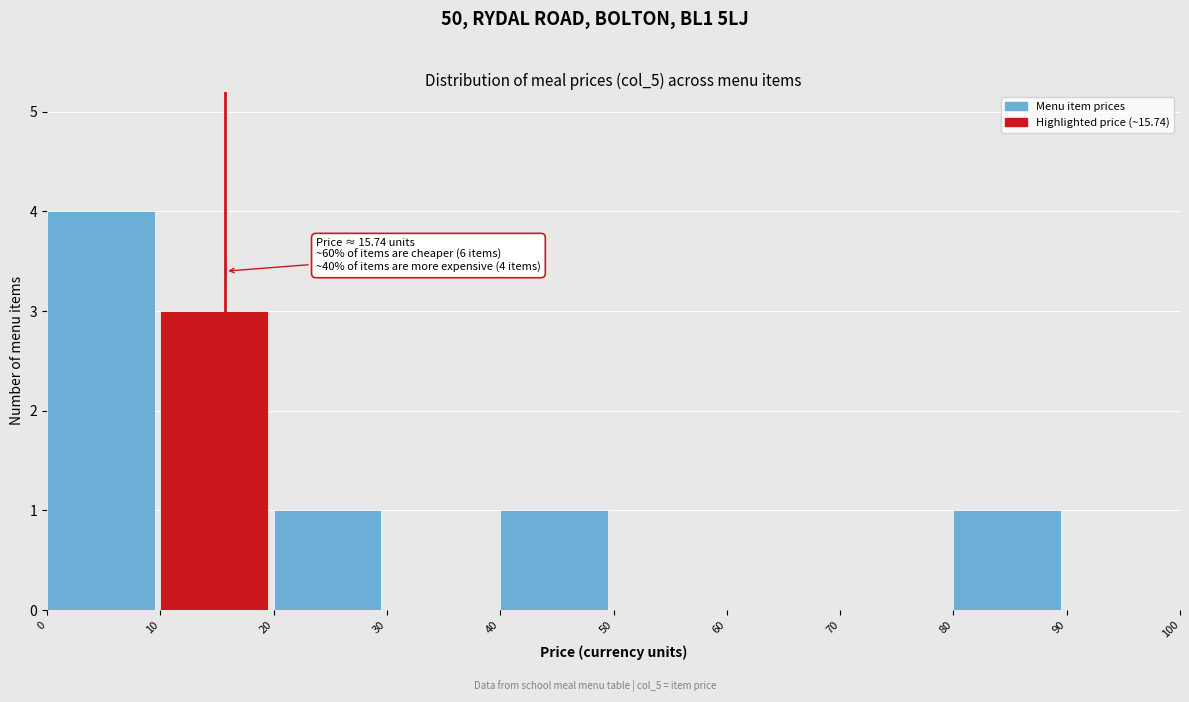

Over which range of the x-axis is the bar tallest?

0 to 10